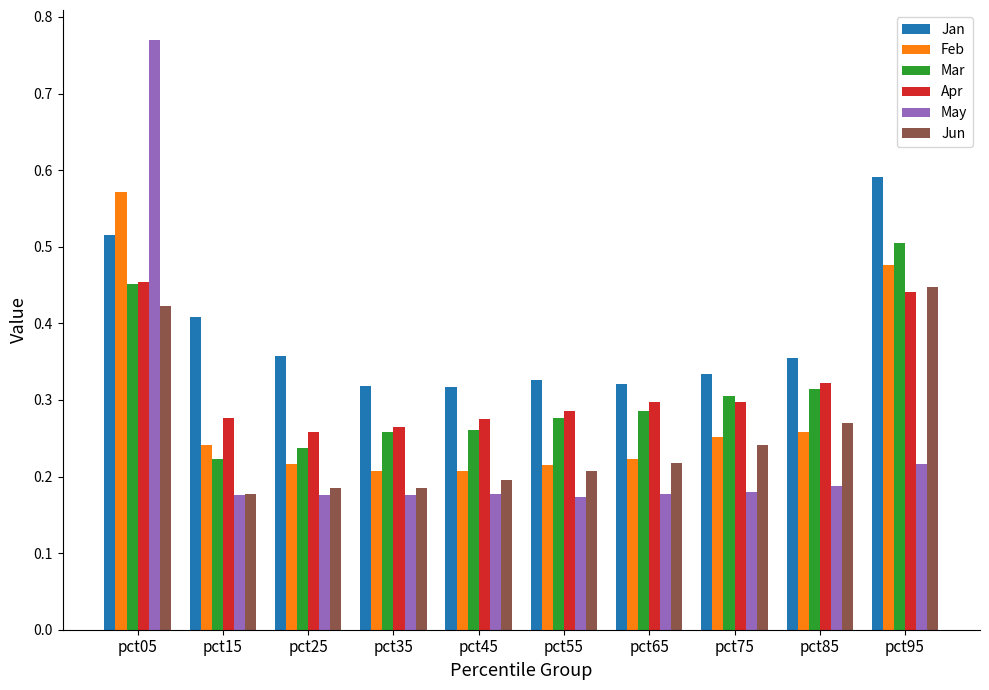

Which category has the highest value in the May series?

pct05